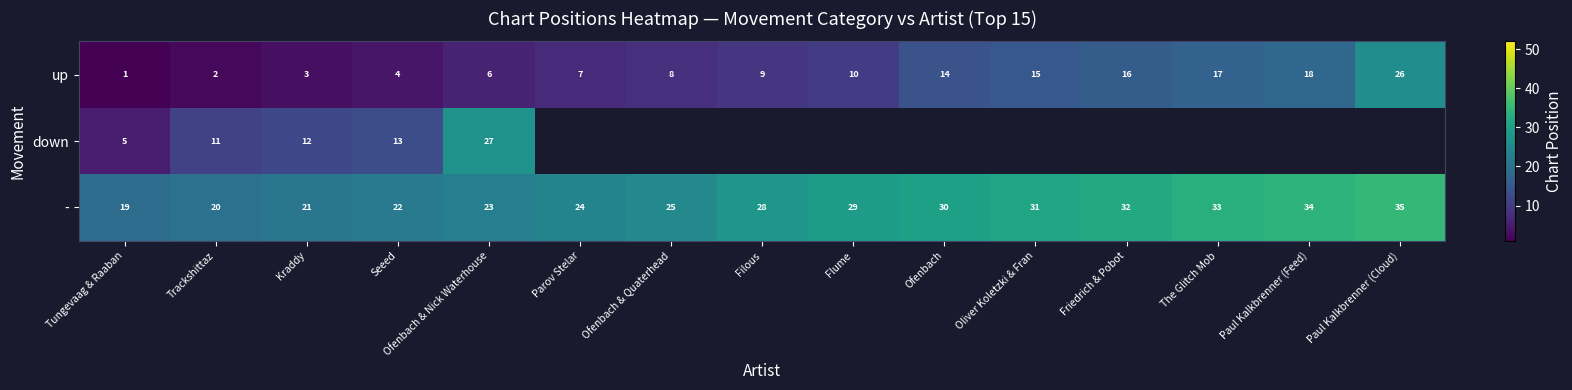

What is the difference between the maximum and minimum values in the up series?

25